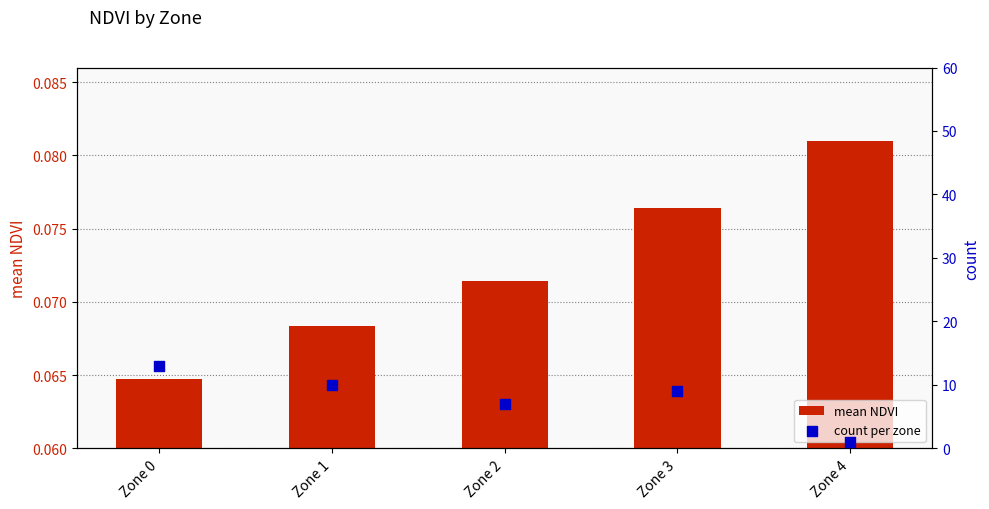

At how many categories does at least one series exceed 9?

2